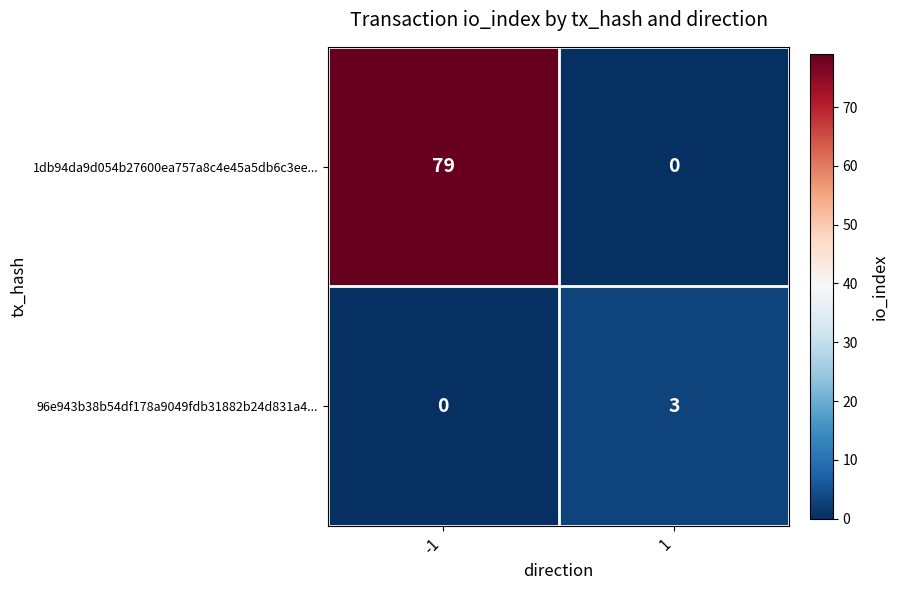

Reading left to right, extract all data points from this chart.

1db94da9d054b27600ea757a8c4e45a5db6c3ee...: -1=79	1=0
96e943b38b54df178a9049fdb31882b24d831a4...: -1=0	1=3